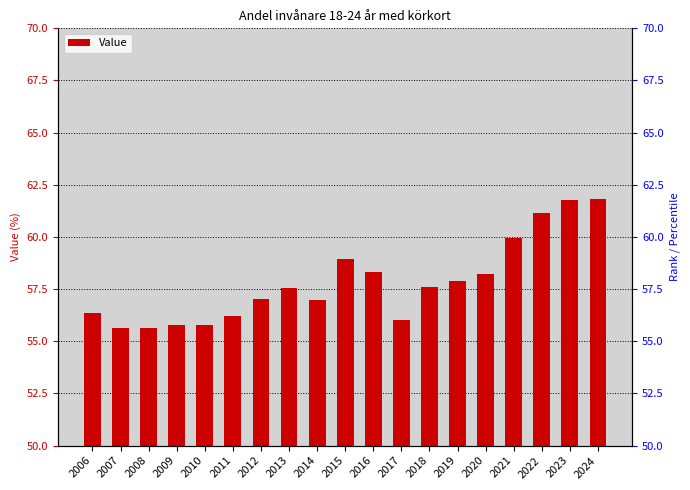

The chart shows a value of 35.9 at 2018. True or false?

False